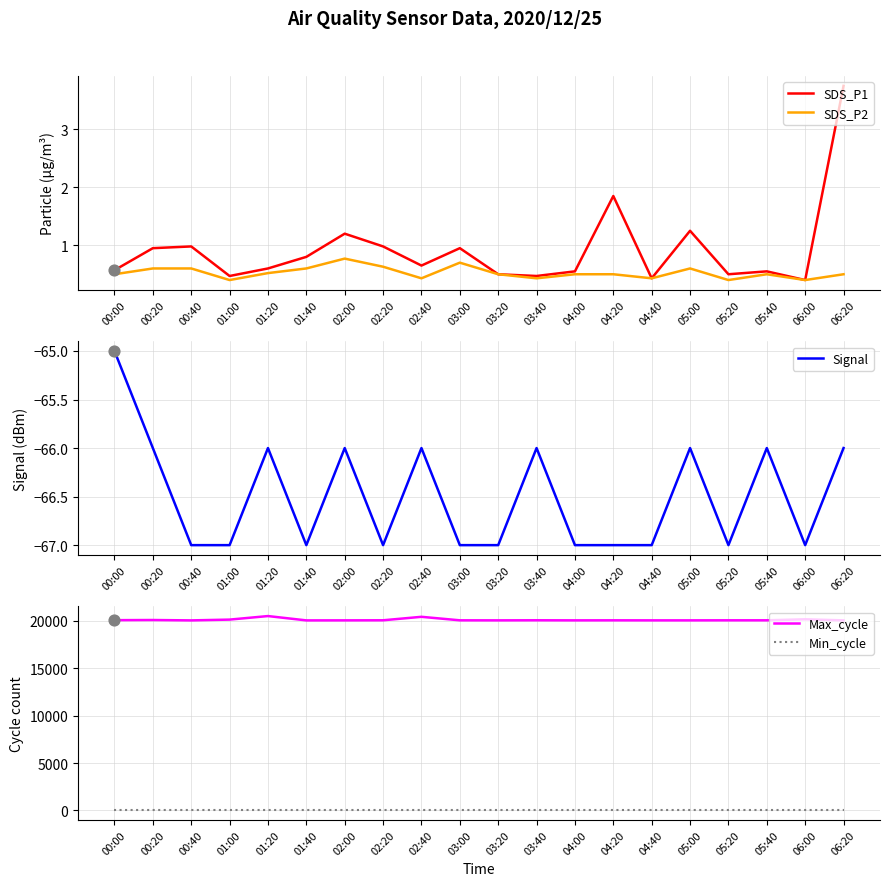

What are all the series names shown in the legend?

SDS_P1, SDS_P2, Signal, Max_cycle, Min_cycle